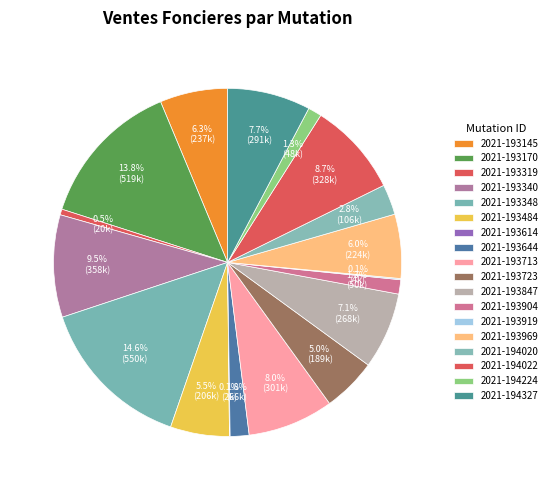

To the nearest percent, what is the difference between the largest and smallest slice percentages?

15%